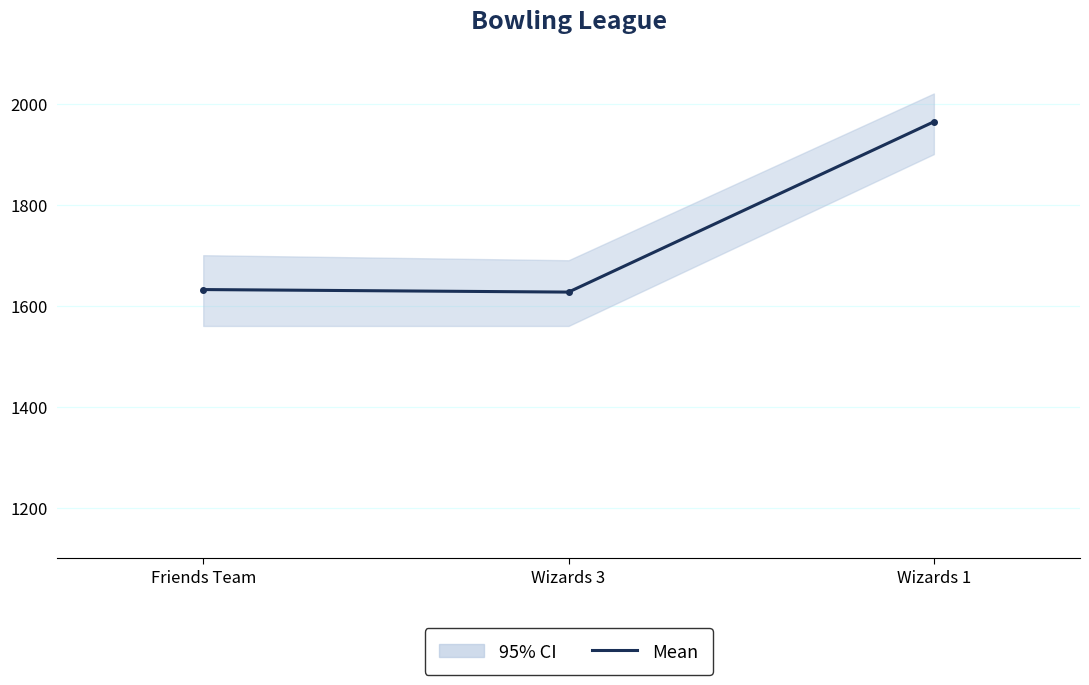

At which category does the chart reach its minimum across all series?

Wizards 3